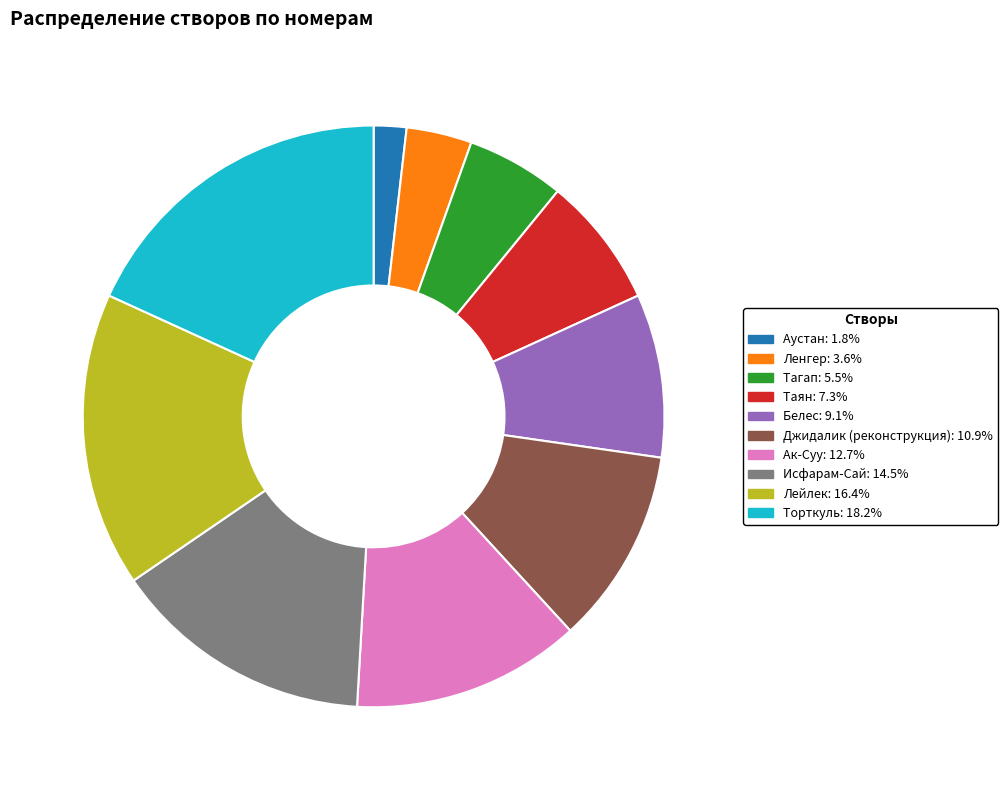

Count the number of slices in the pie.

10